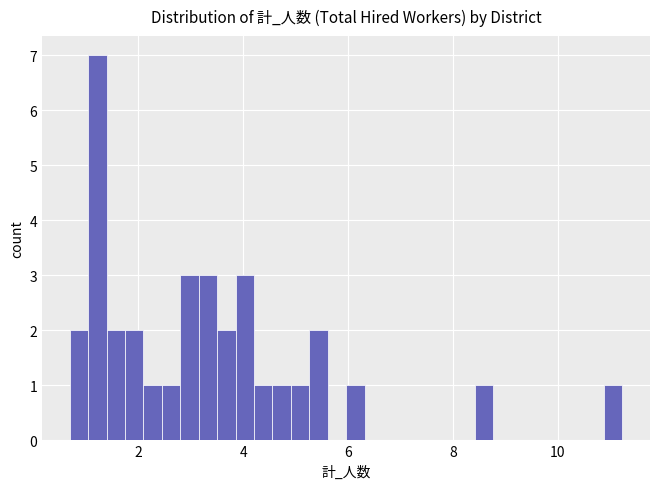

Read against the x-axis, roughly where is the centre of the tallest bar?

1.2